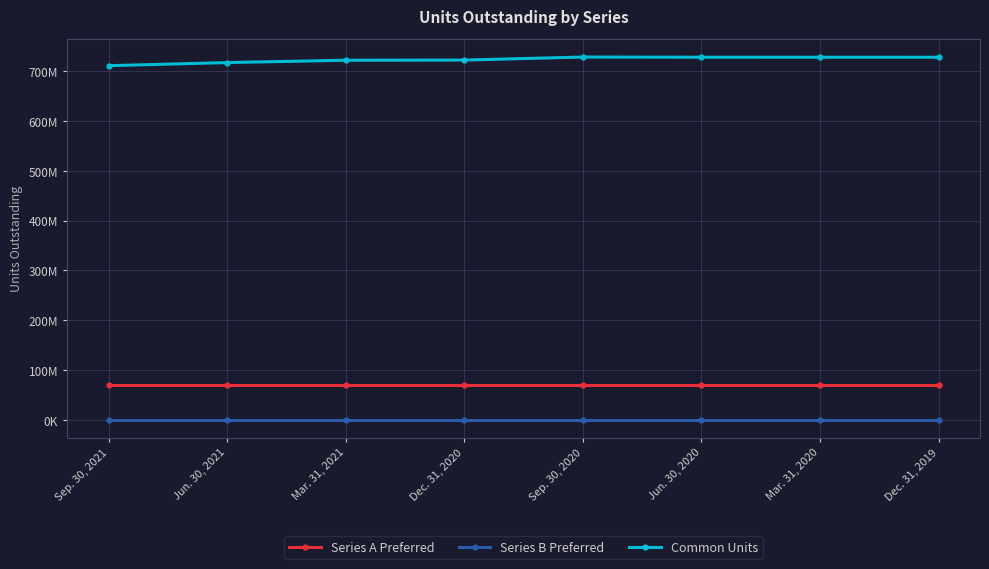

At Sep. 30, 2021, list the series in order from smallest to largest.

Series B Preferred, Series A Preferred, Common Units